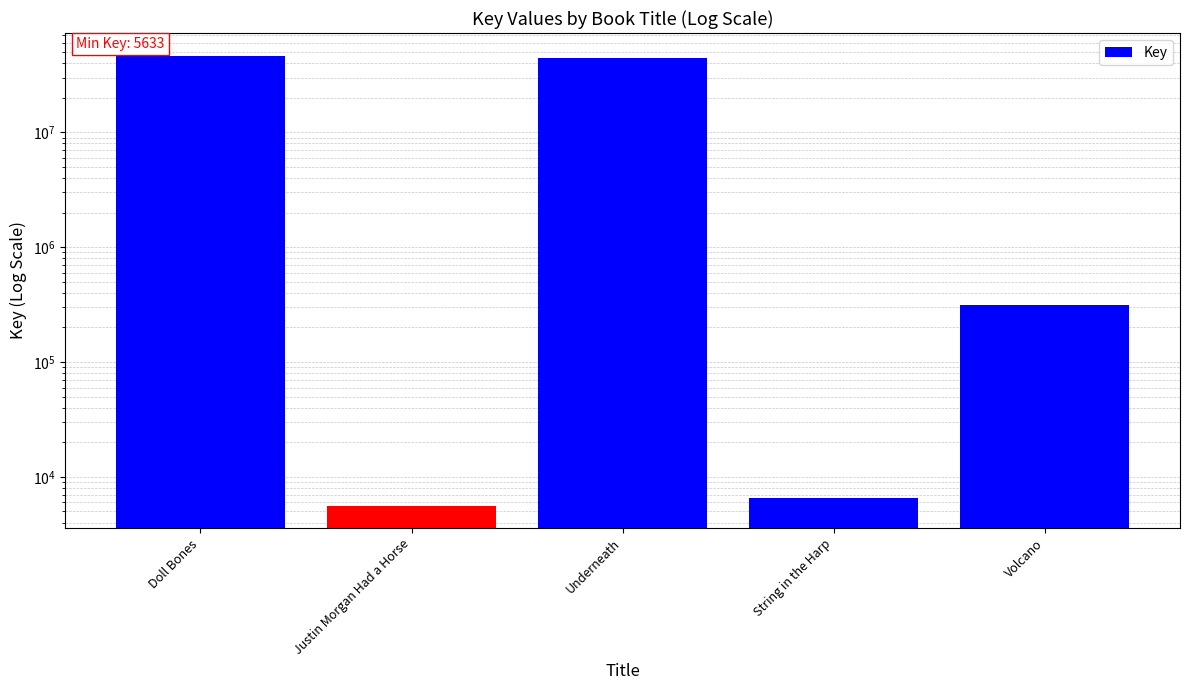

True or false: the data shows 9027 at Justin Morgan Had a Horse.

False